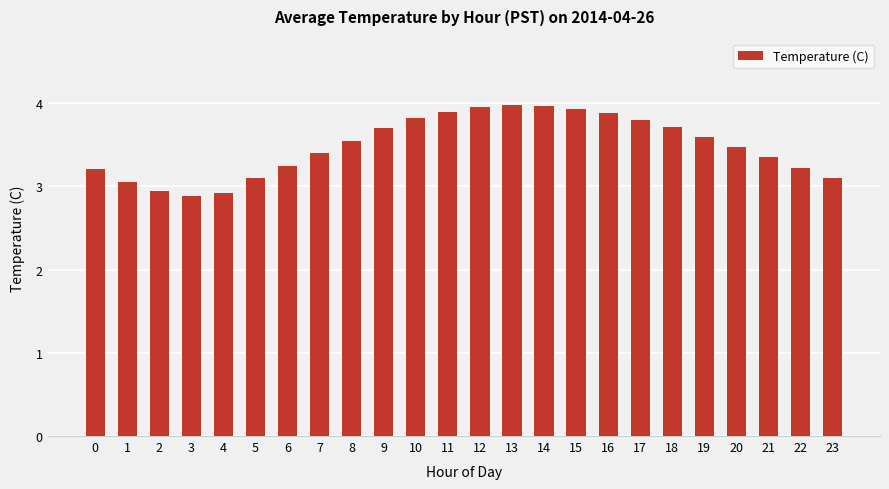

What is the difference between the second highest and minimum values?

1.1